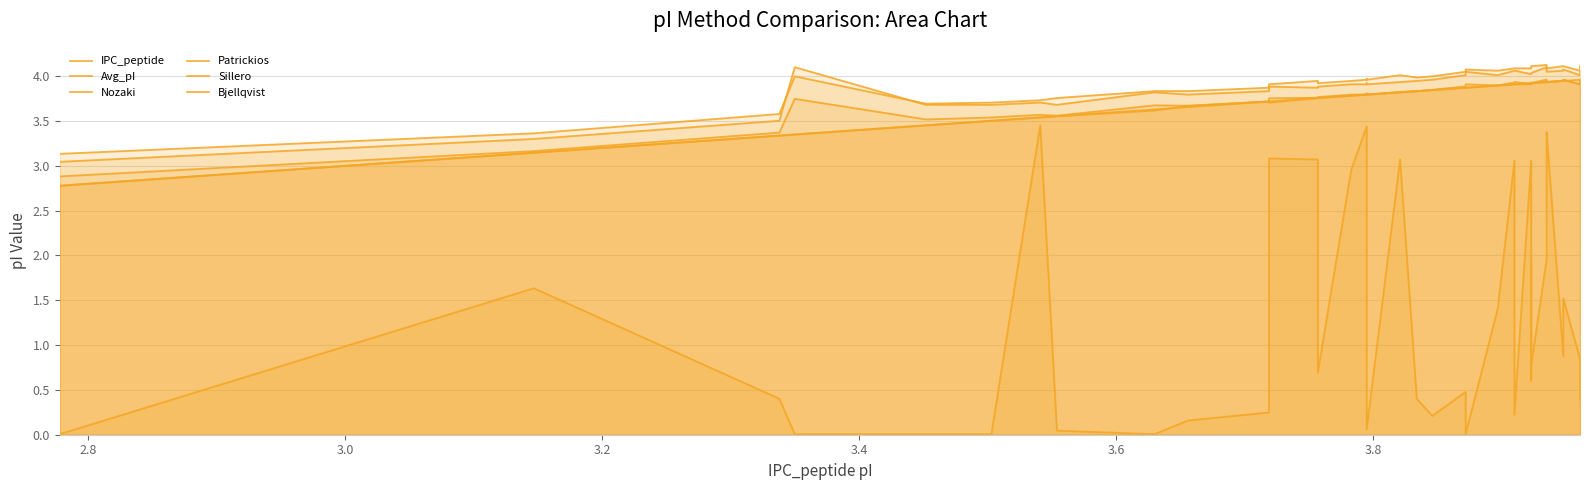

What is the sum of all Nozaki values?

148.1